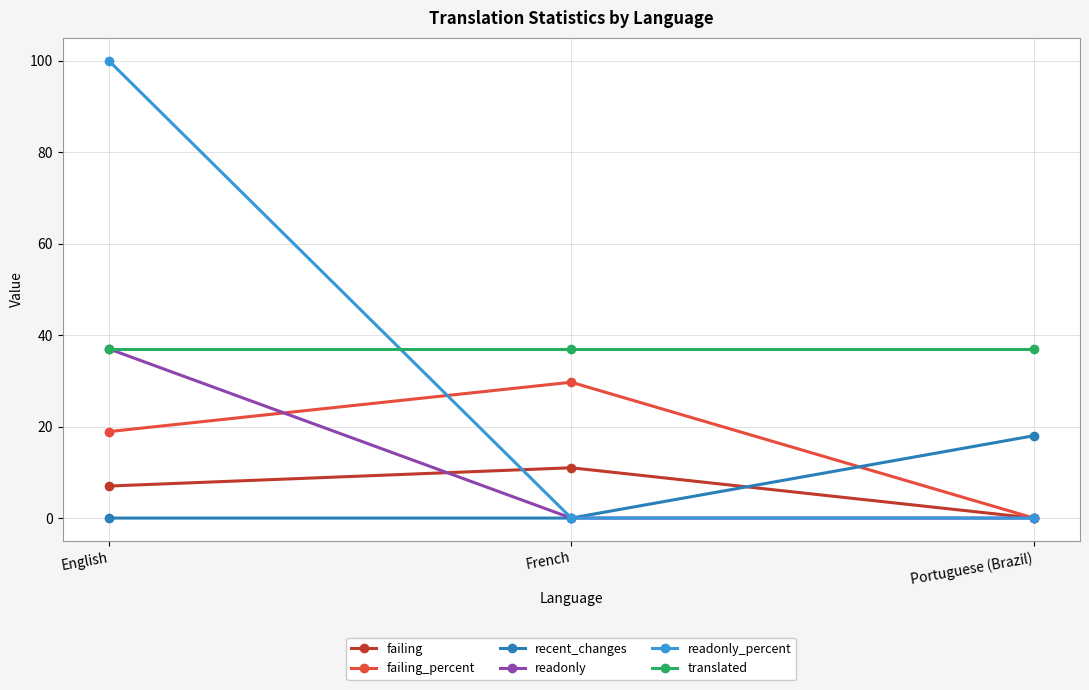

At which label is failing closest to 5?

English